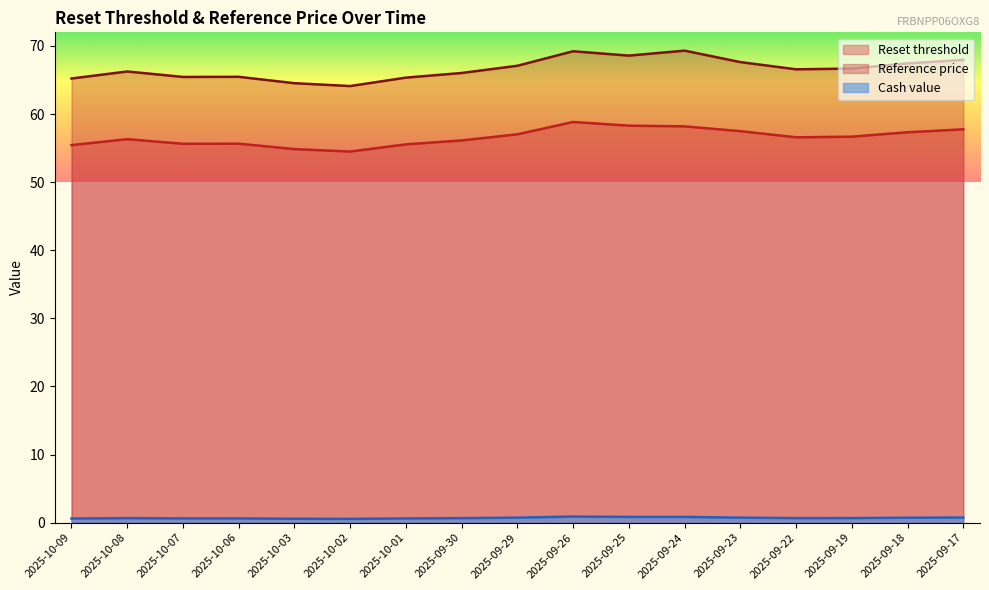

At which category does Cash value reach its first local peak?

2025-10-08